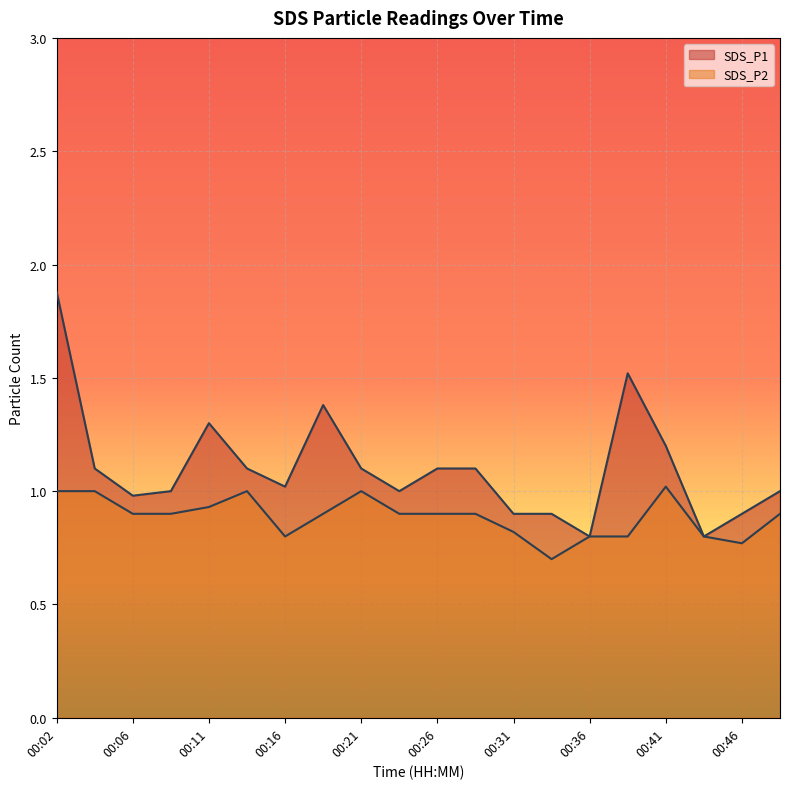

How many categories are shown in the chart?

20